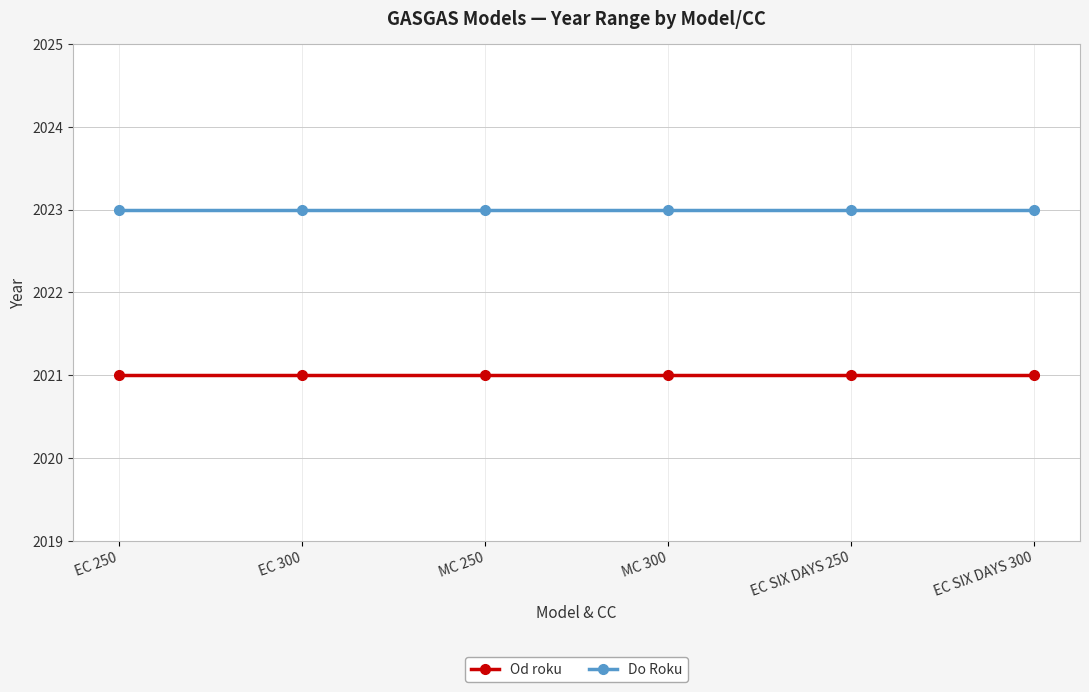

List the series in order of their peak value, highest first.

Do Roku, Od roku